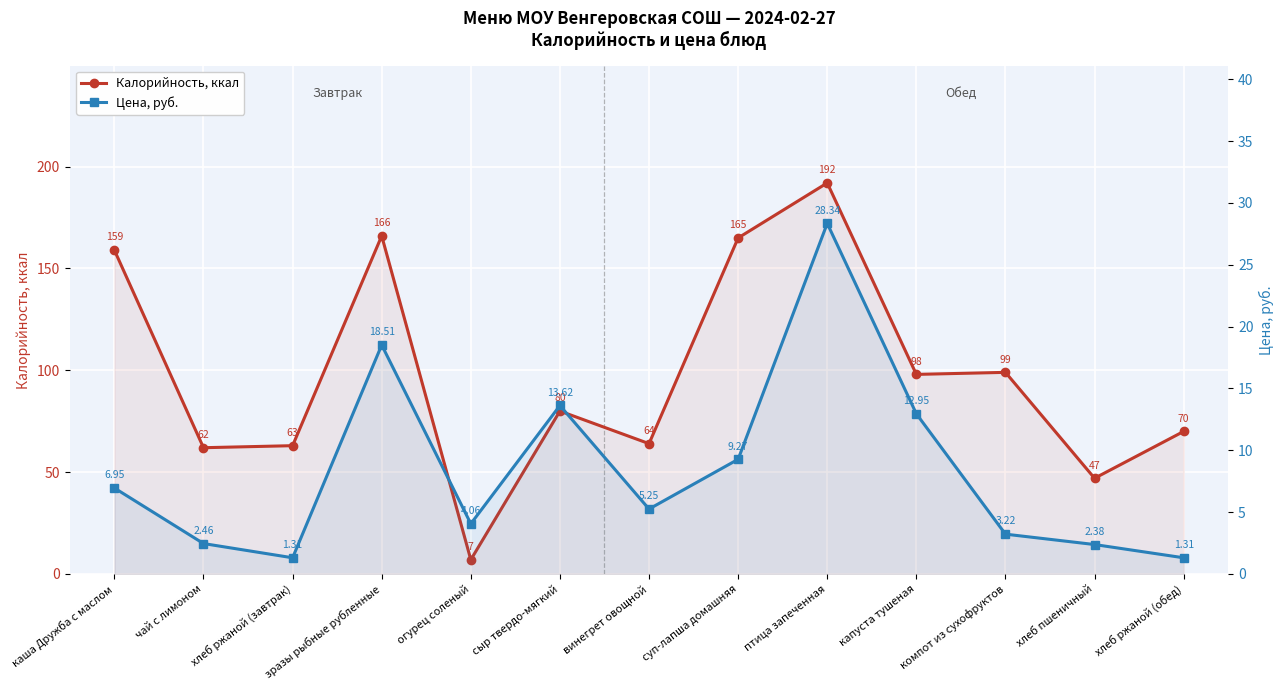

Reading left to right, transcribe all the data shown in this chart.

Калорийность, ккал: каша Дружба с маслом=159.0	чай с лимоном=62.0	хлеб ржаной (завтрак)=63.0	зразы рыбные рубленные=166.0	огурец соленый=7.0	сыр твердо-мягкий=80.0	винегрет овощной=64.0	суп-лапша домашняя=165.0	птица запеченная=192.0	капуста тушеная=98.0	компот из сухофруктов=99.0	хлеб пшеничный=47.0	хлеб ржаной (обед)=70.0
Цена, руб.: каша Дружба с маслом=7.0	чай с лимоном=2.5	хлеб ржаной (завтрак)=1.3	зразы рыбные рубленные=18.5	огурец соленый=4.1	сыр твердо-мягкий=13.6	винегрет овощной=5.2	суп-лапша домашняя=9.3	птица запеченная=28.3	капуста тушеная=12.9	компот из сухофруктов=3.2	хлеб пшеничный=2.4	хлеб ржаной (обед)=1.3